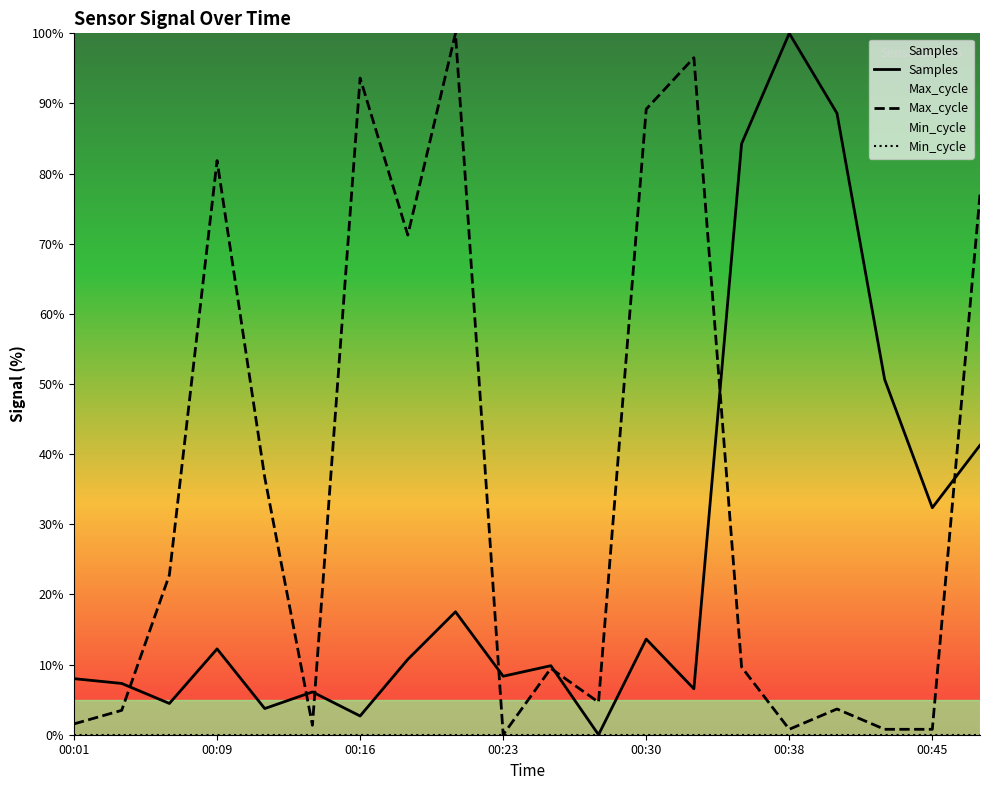

Is this an area chart (filled region under the line)?

No